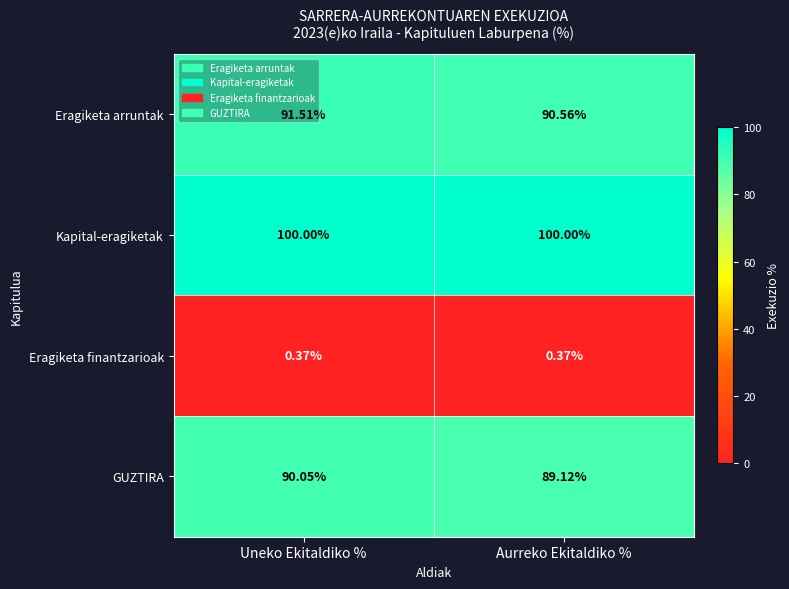

At which label is GUZTIRA closest to 89?

Aurreko Ekitaldiko %